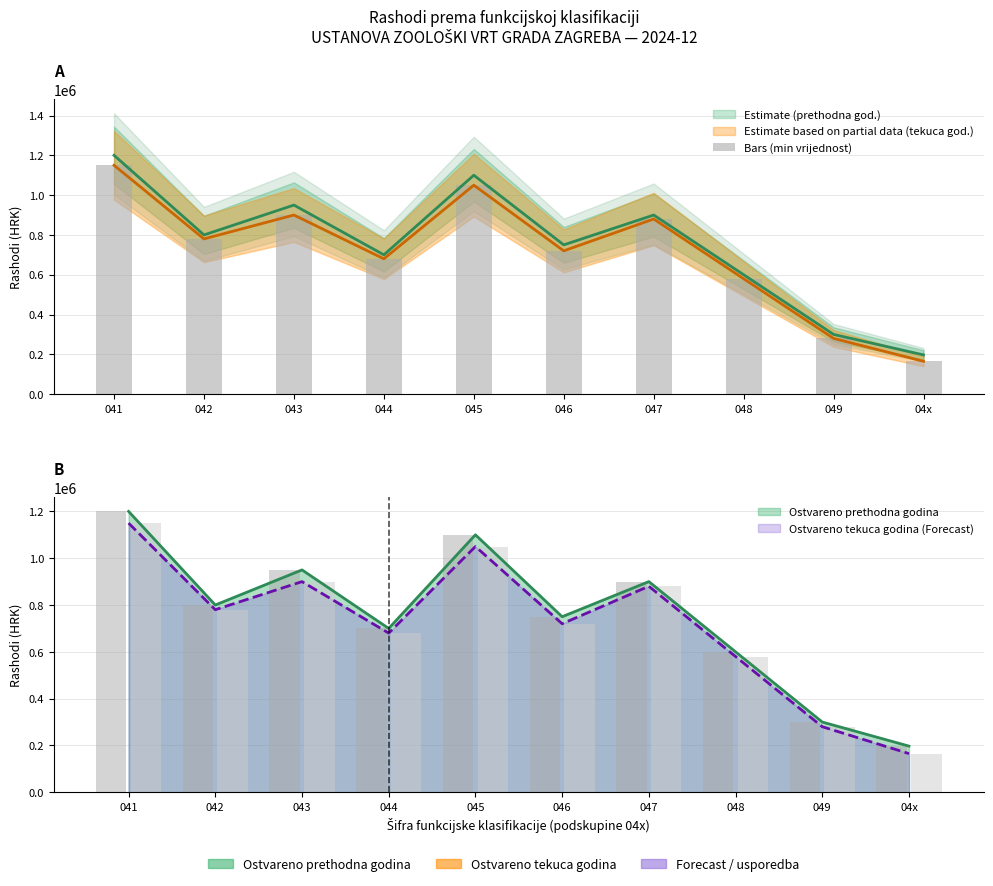

Rank the categories by value from highest to lowest.

041, 045, 043, 047, 042, 046, 044, 048, 049, 04x